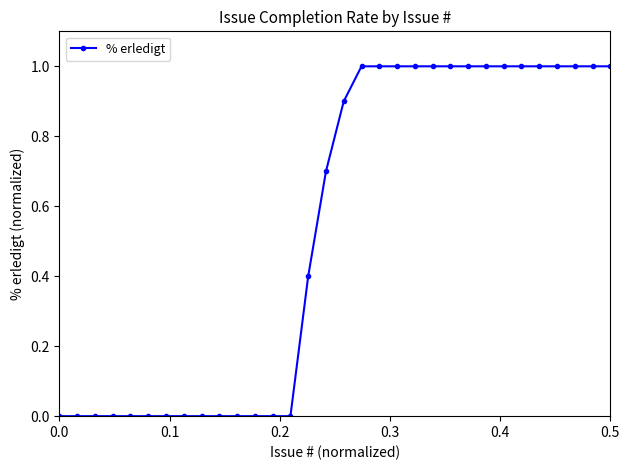

How many lines are shown in the chart?

1